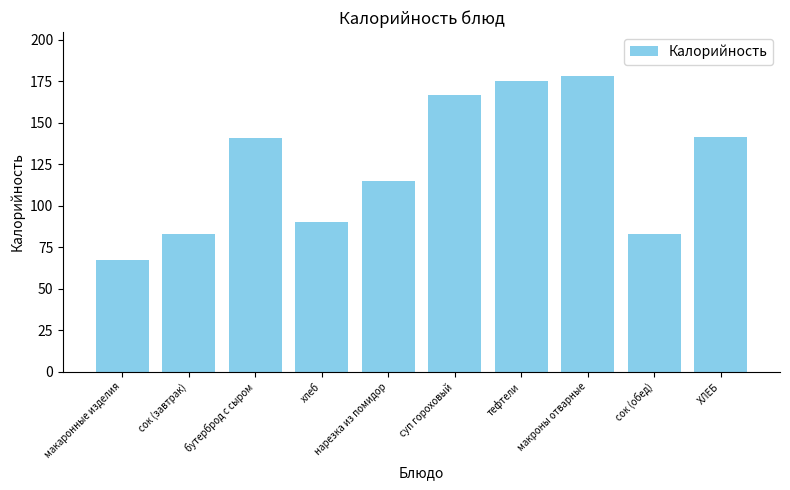

At which category does the chart reach its peak across all series?

макроны отварные